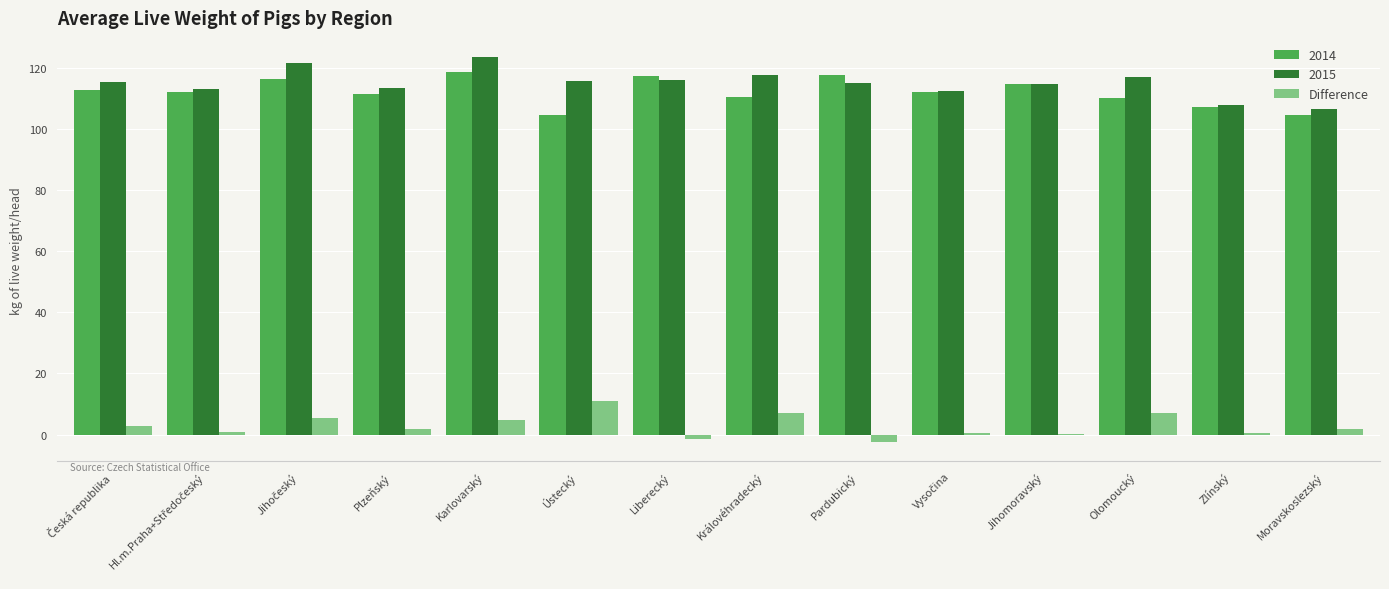

What value does the 2015 series have at Olomoucký?

117.0